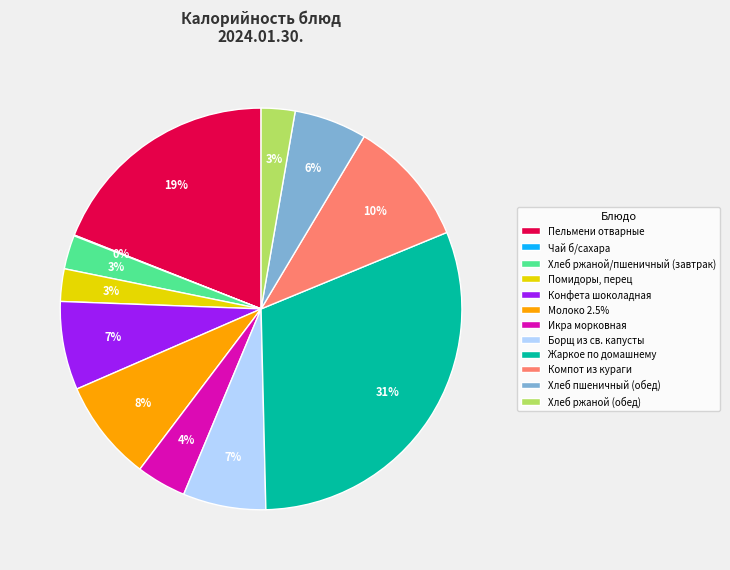

Does Хлеб ржаной/пшеничный (завтрак) account for over 50% of the chart?

No